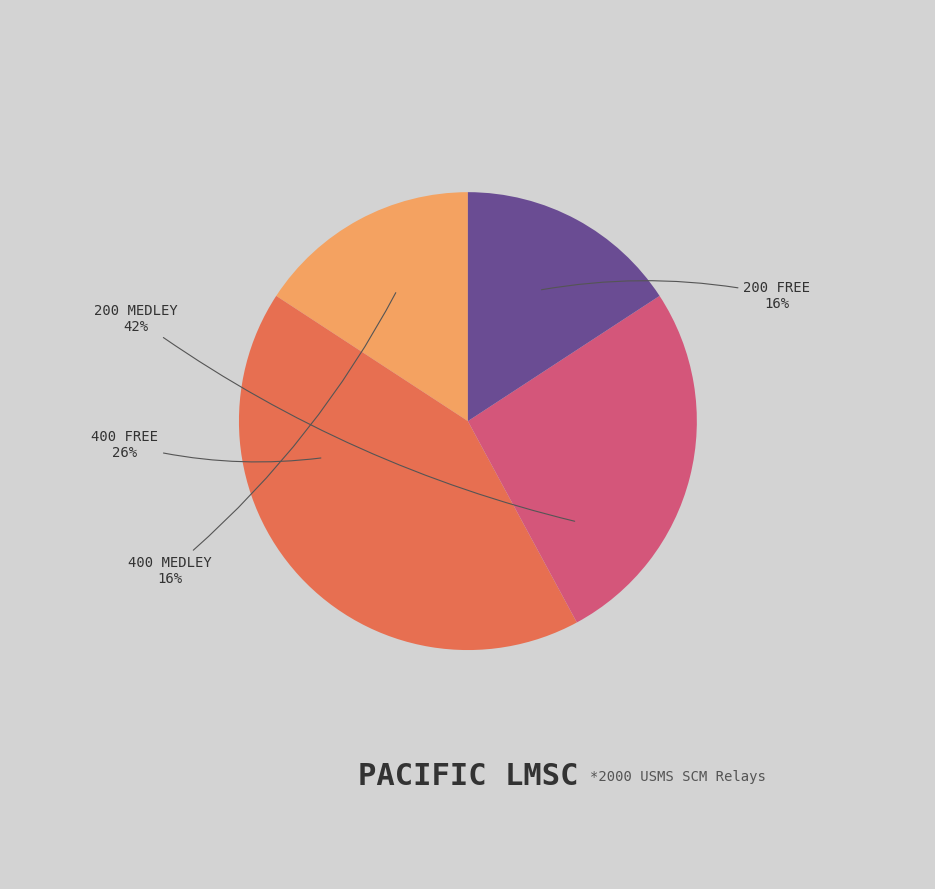

True or false: 200 Free accounts for 16% of the total.

True